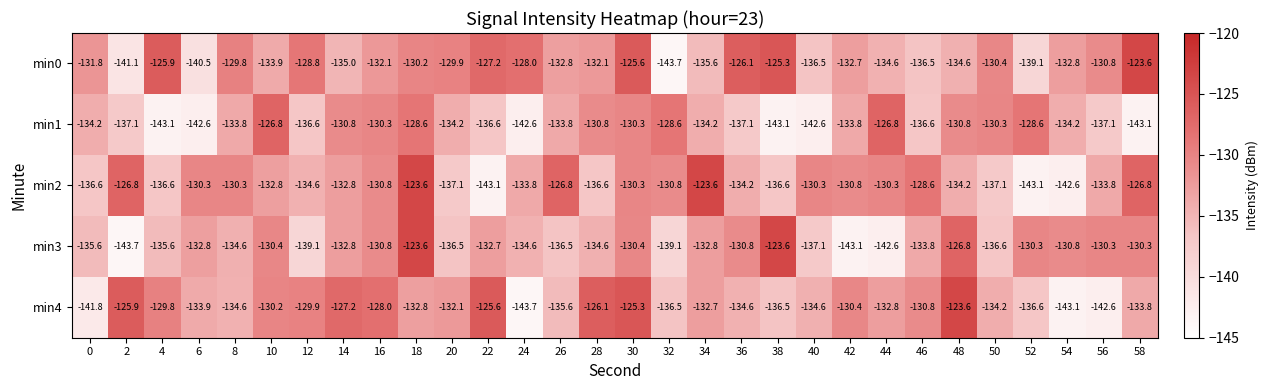

What is the highest value of the min1 series?

-126.8